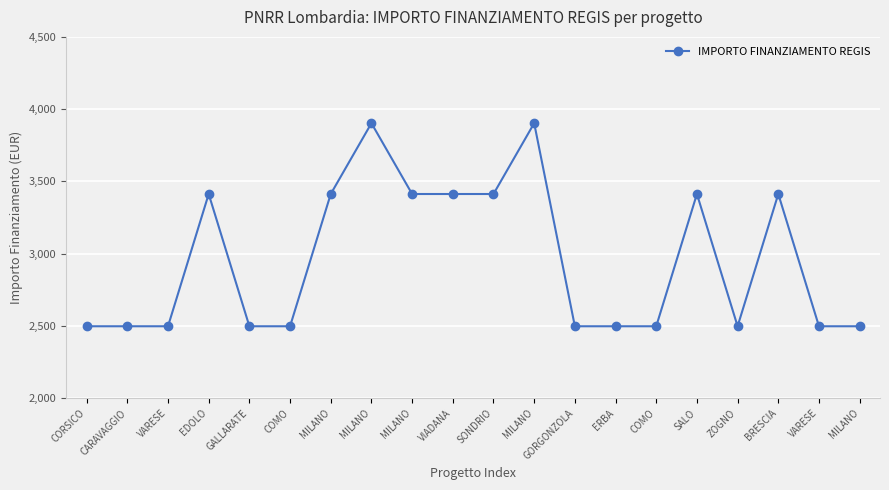

Is this an area chart (filled region under the line)?

No